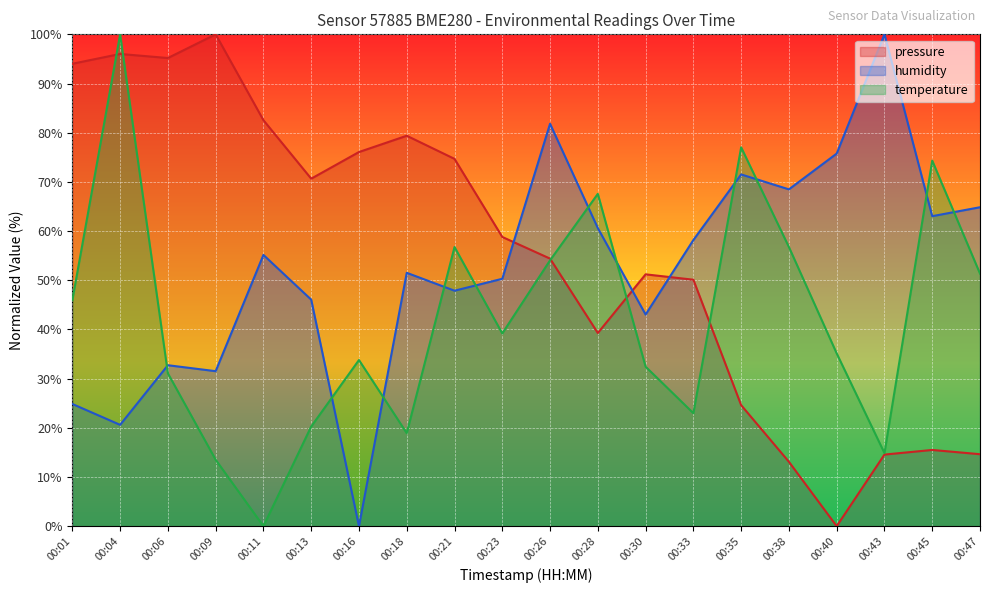

The value of temperature at 00:18 is 18.9. True or false?

True